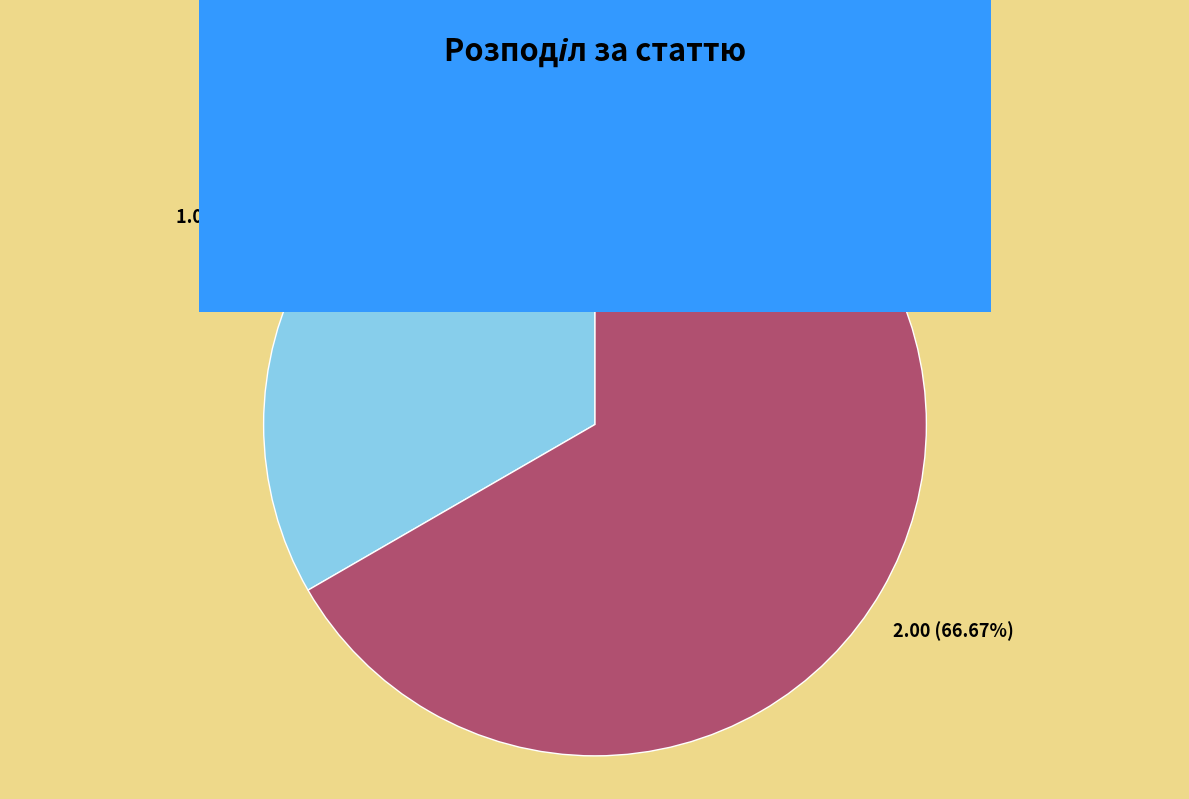

Is there a majority slice in this chart?

Yes